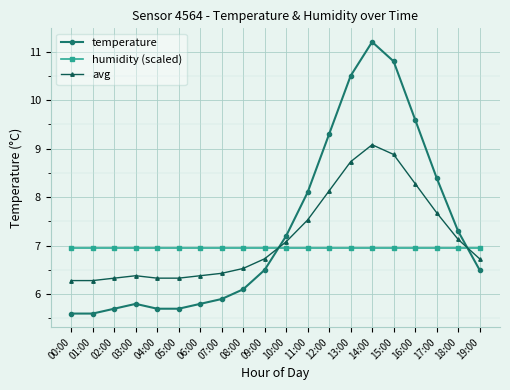

Which series has the largest total across all categories?

temperature